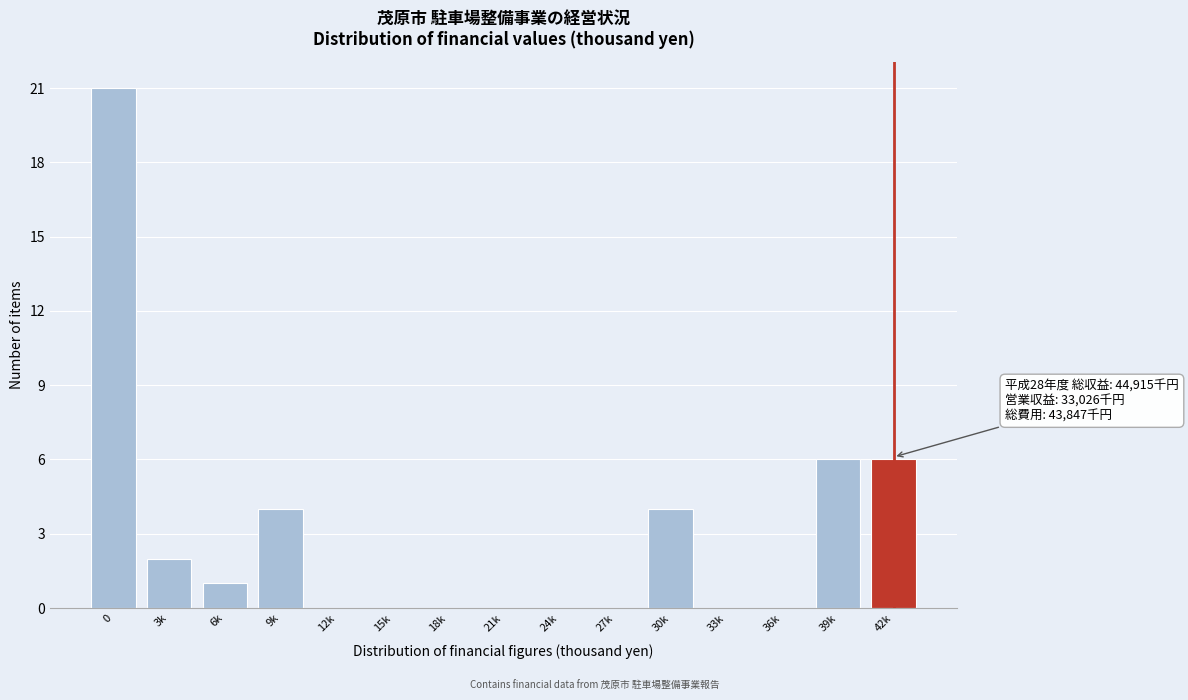

Reading left to right, list all the values displayed in this chart.

0=21	3k=2	6k=1	9k=4	12k=0	15k=0	18k=0	21k=0	24k=0	27k=0	30k=4	33k=0	36k=0	39k=6	42k=6